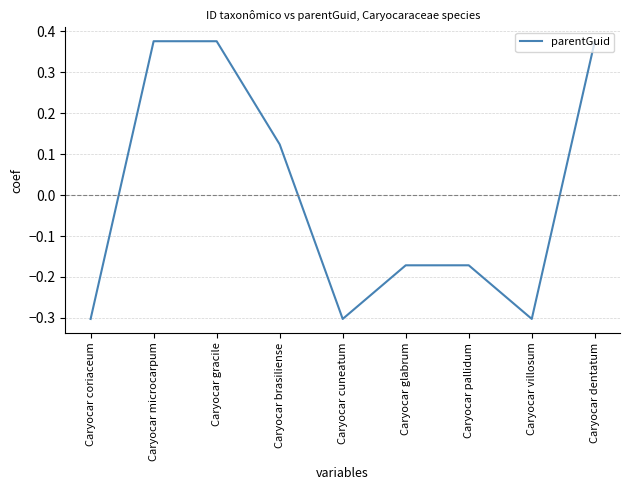

How many negative values are there?

5